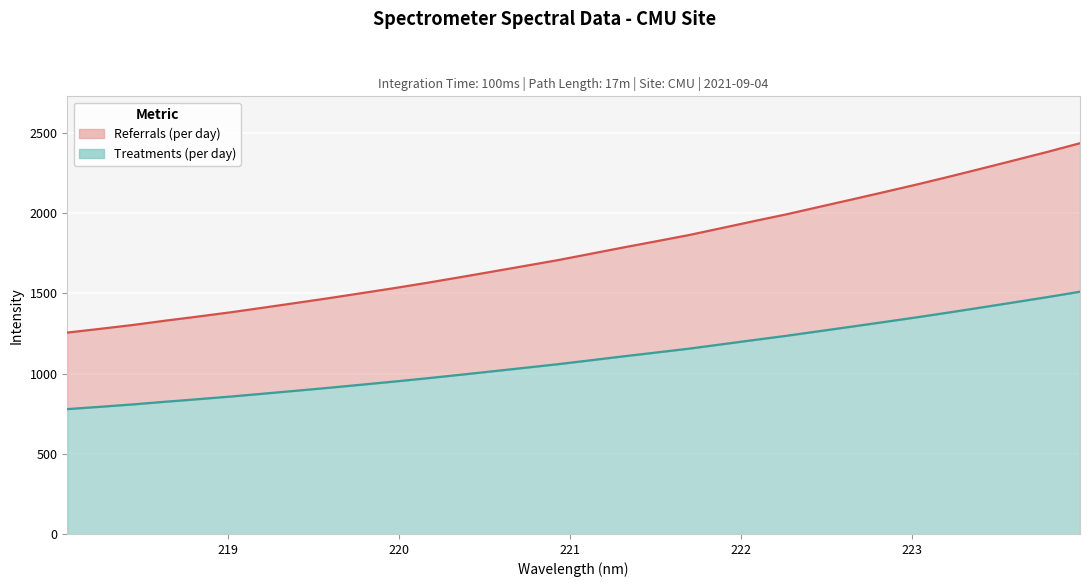

What is the value of the 3rd point from the left?

1303.4